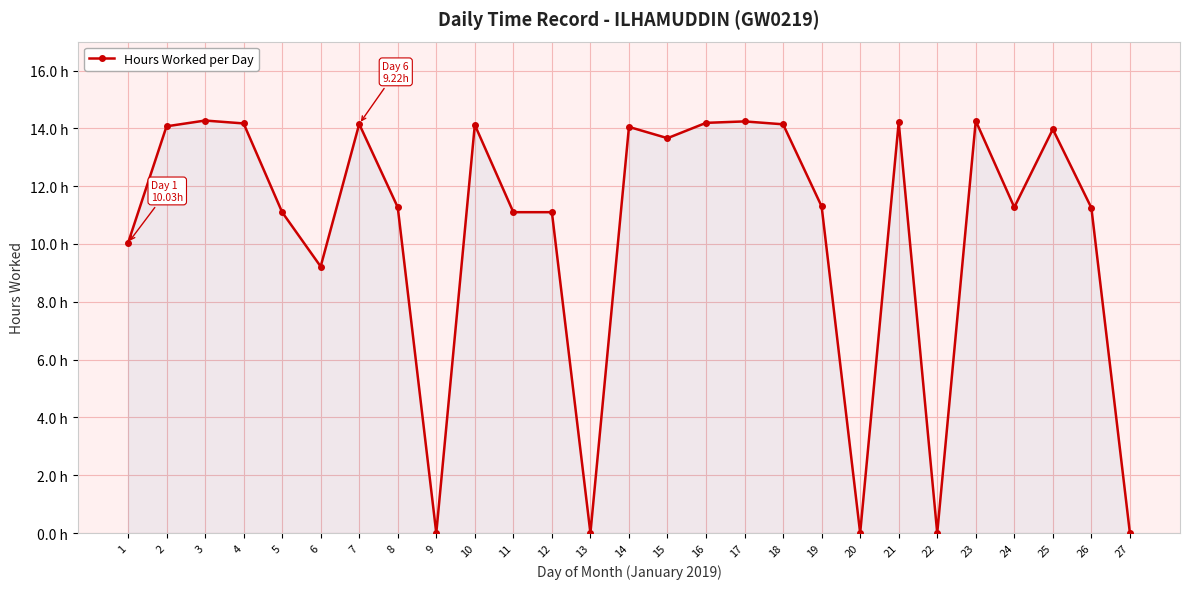

At which label is the value closest to 7?

6